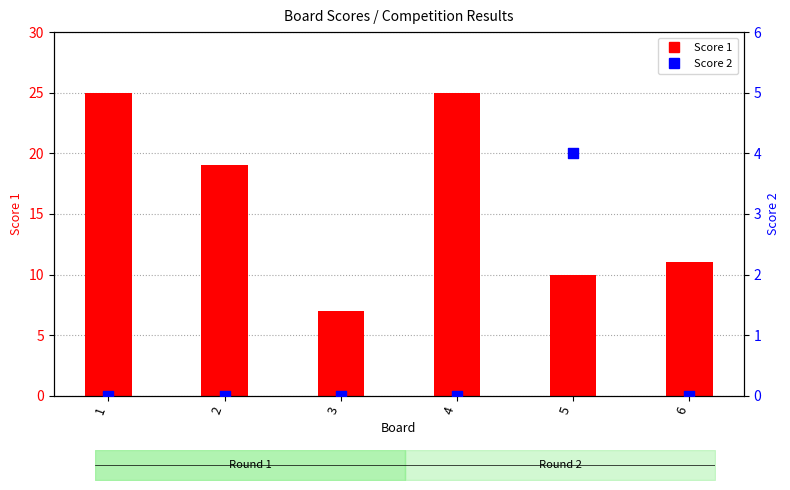

Is the value of Score 1 at 4 greater than the value of Score 2 at 3?

Yes